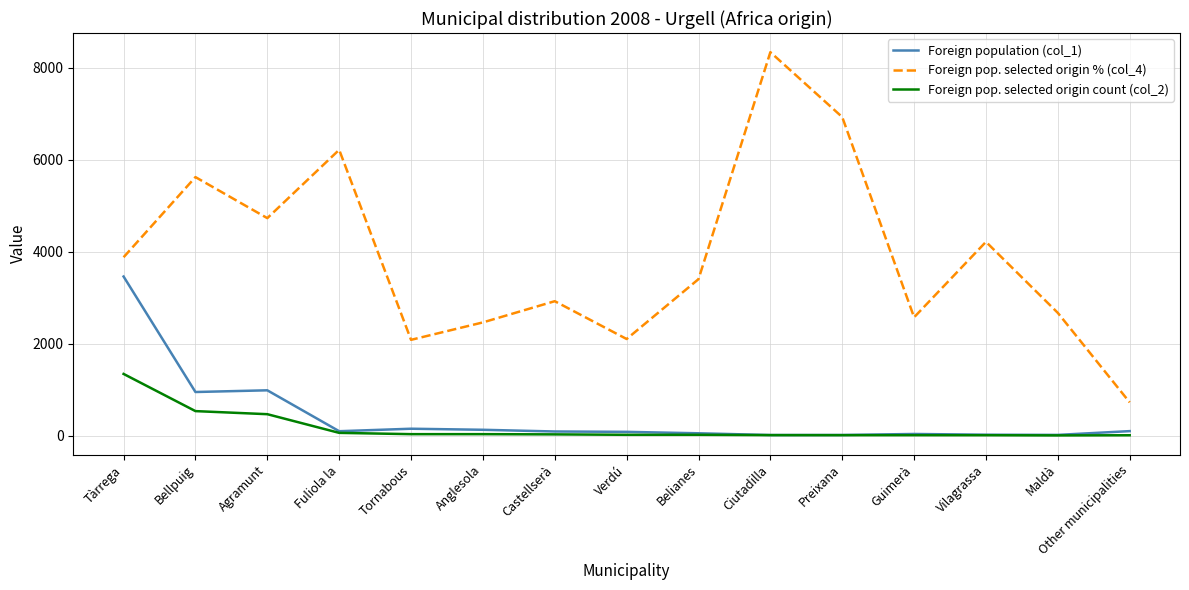

At which label does Foreign pop. selected origin count (col_2) reach its peak?

Tàrrega